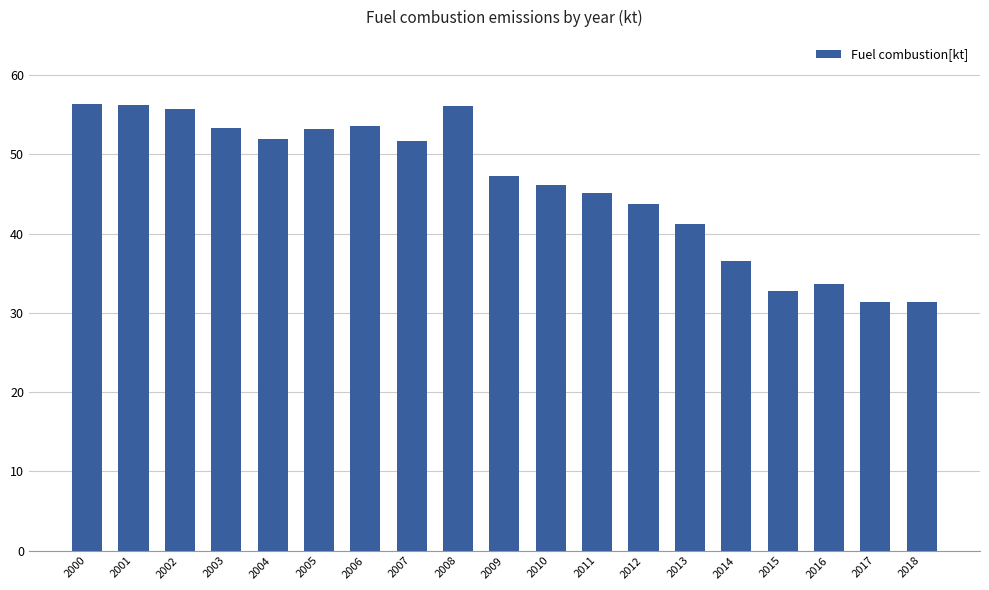

Approximately how many times larger is the value at 2013 compared to 2018?

1.3